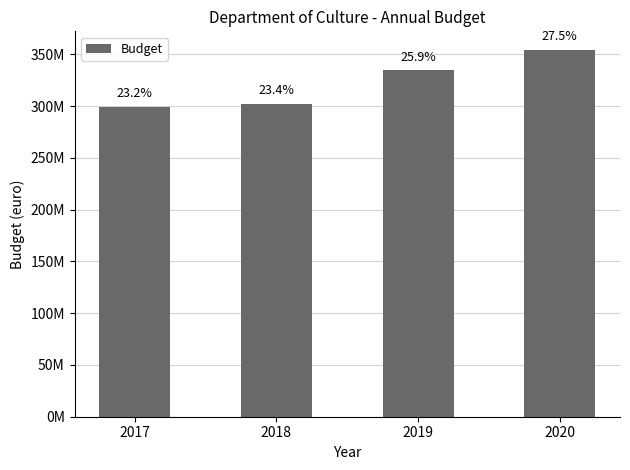

Where does the data first go above 334644000?

2020